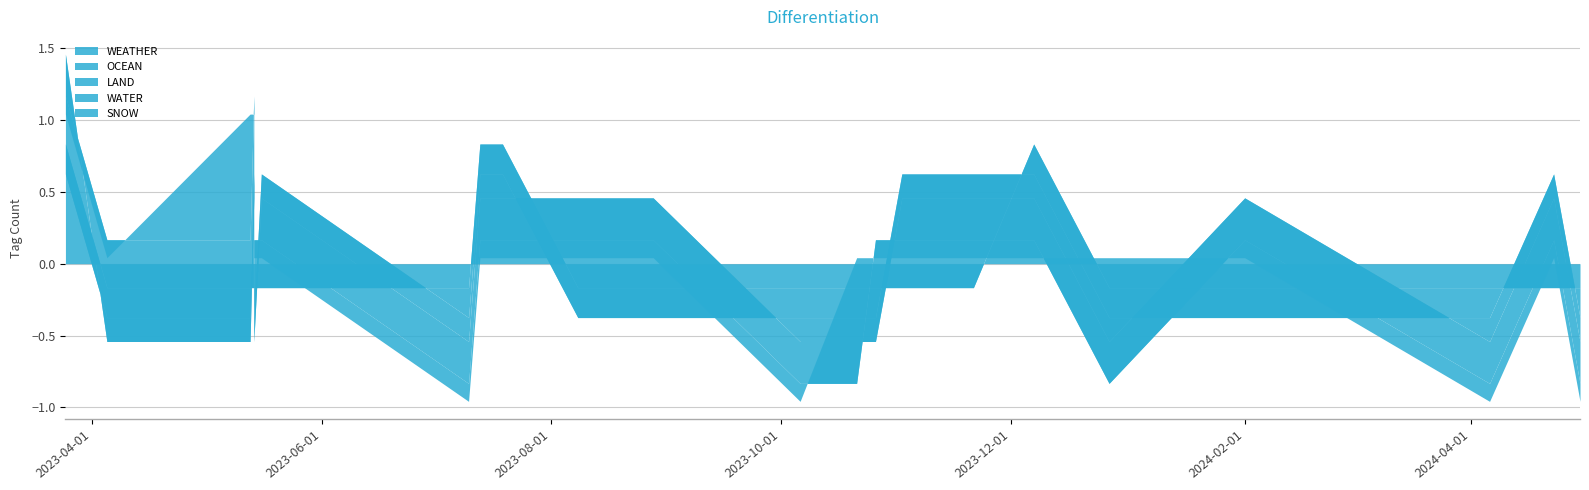

Between 2023-05-14 and 2023-10-26, which is larger?

2023-05-14